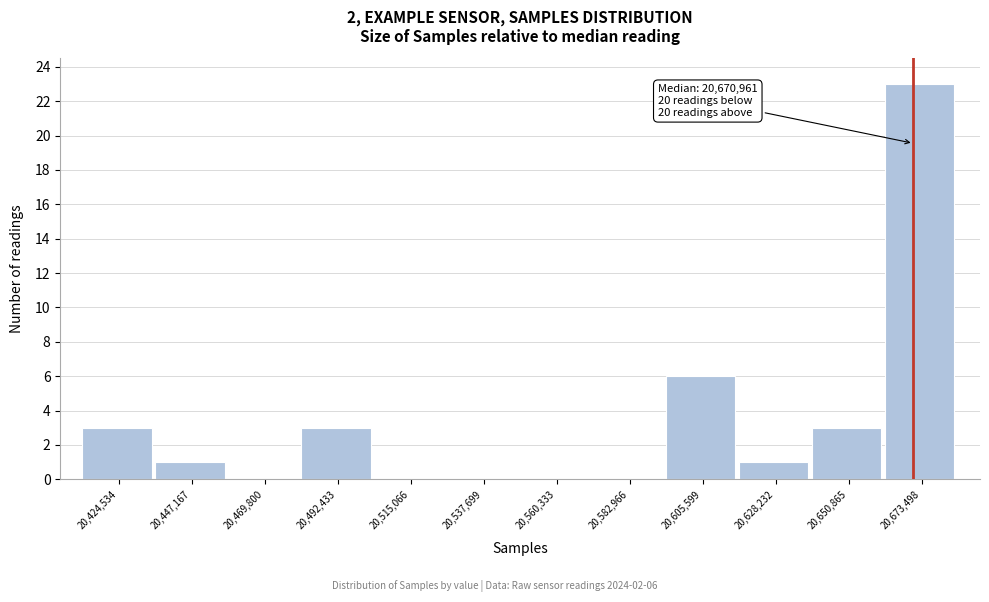

Which range on the x-axis has the tallest bar?

20660000 to 20685000